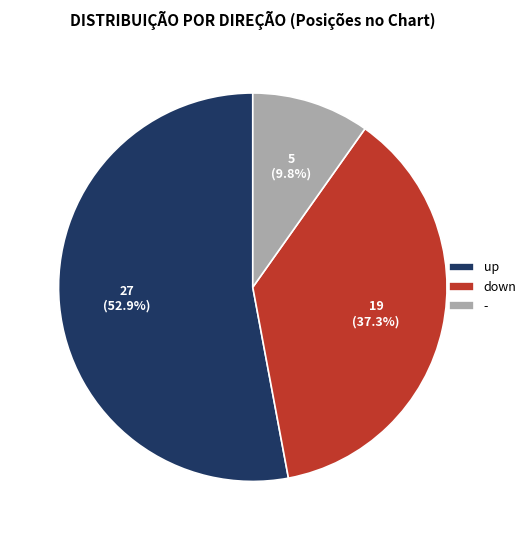

What is the ratio of the value at - to the value at down?

0.3